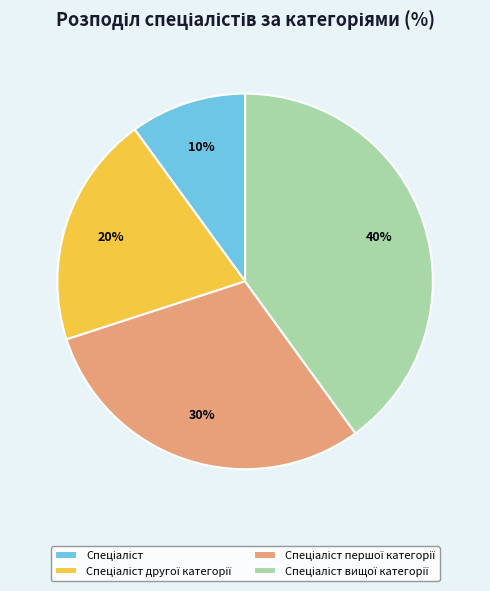

To the nearest percent, what is the difference between the largest and smallest slice percentages?

30%